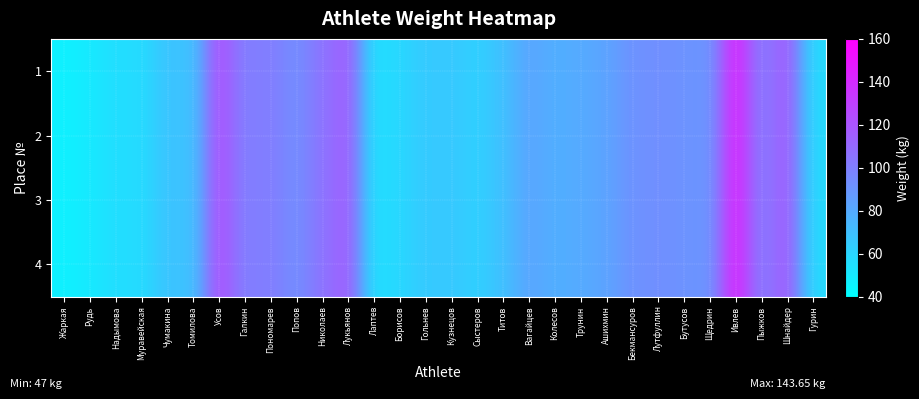

How many distinct data groups are displayed?

4